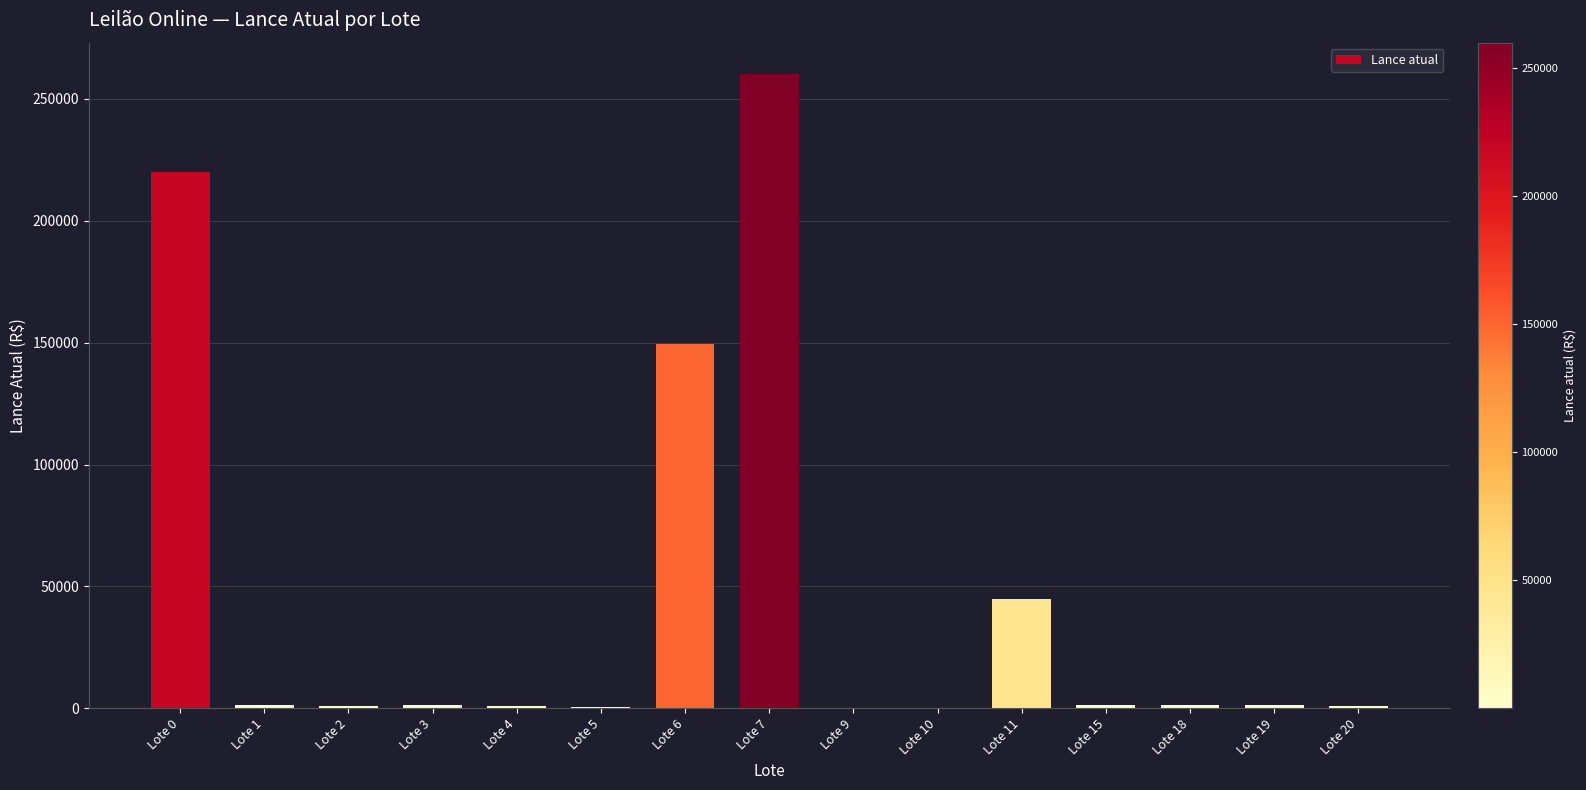

The value at Lote 6 is 149500. True or false?

True